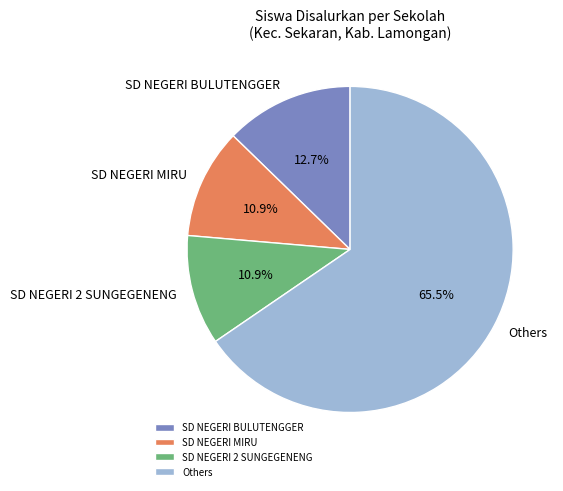

Does Others represent more than half of the total?

Yes